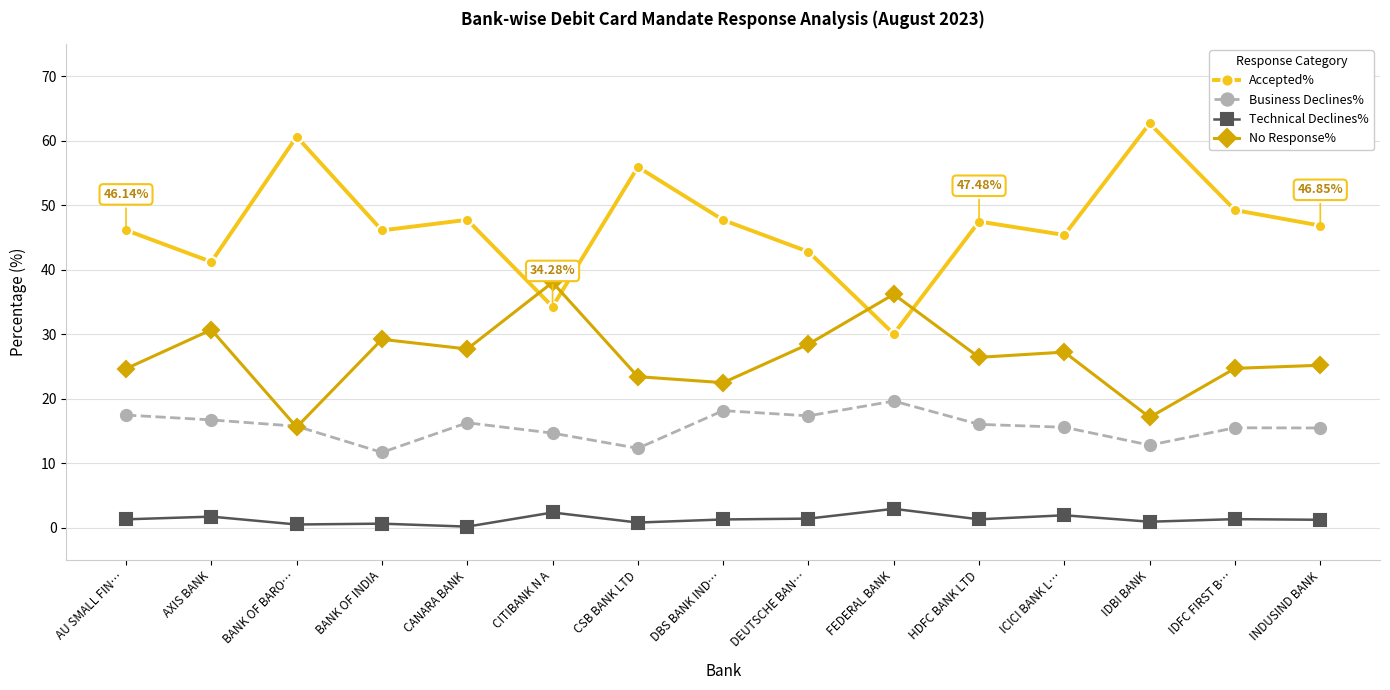

What is the label of the 10th point from the left?

FEDERAL BANK